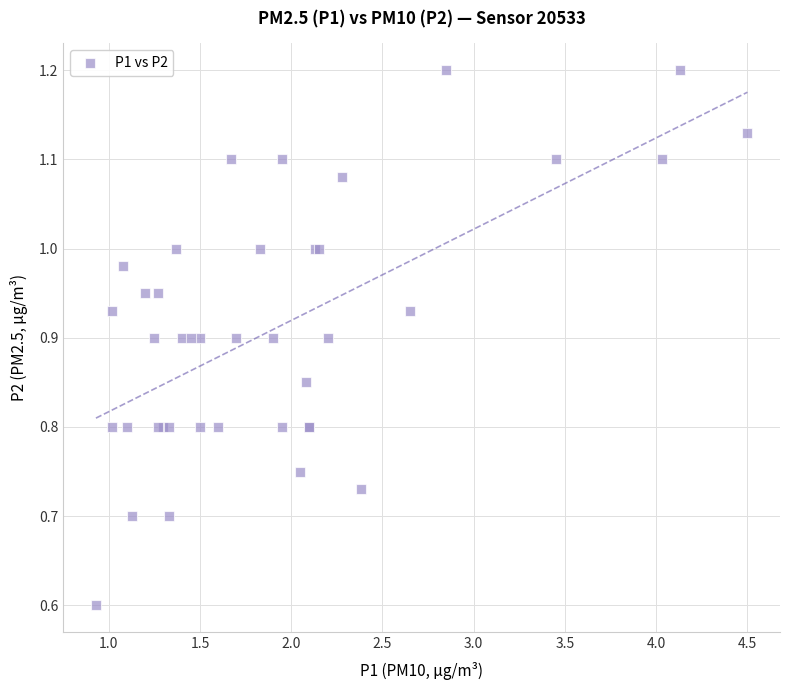

What Y value in the scatter plot is closest to 0?

0.6